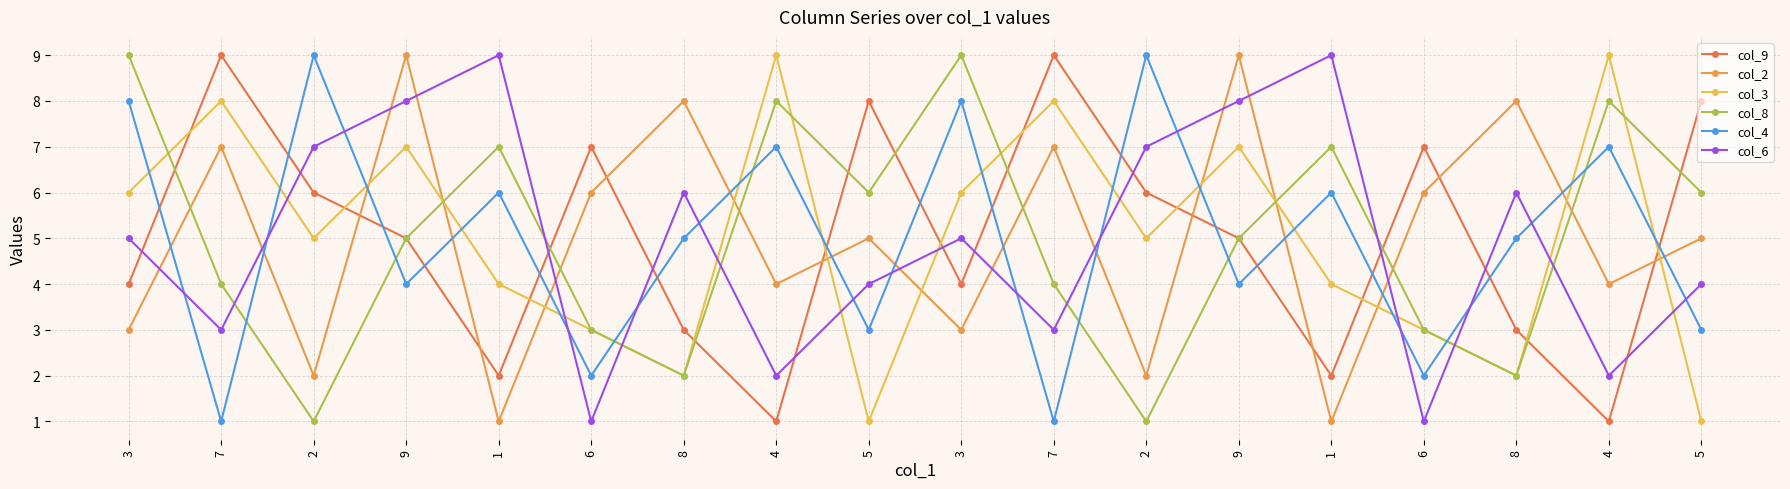

After their last crossing, which series has the higher values: col_2 or col_3?

col_2